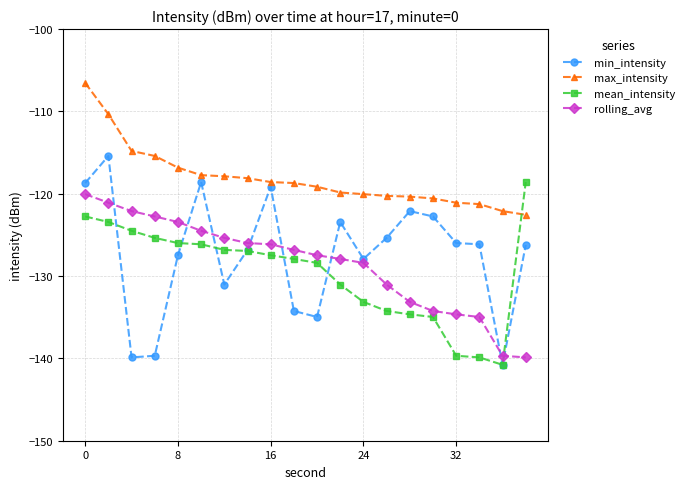

True or false: min_intensity and max_intensity intersect in this chart.

False